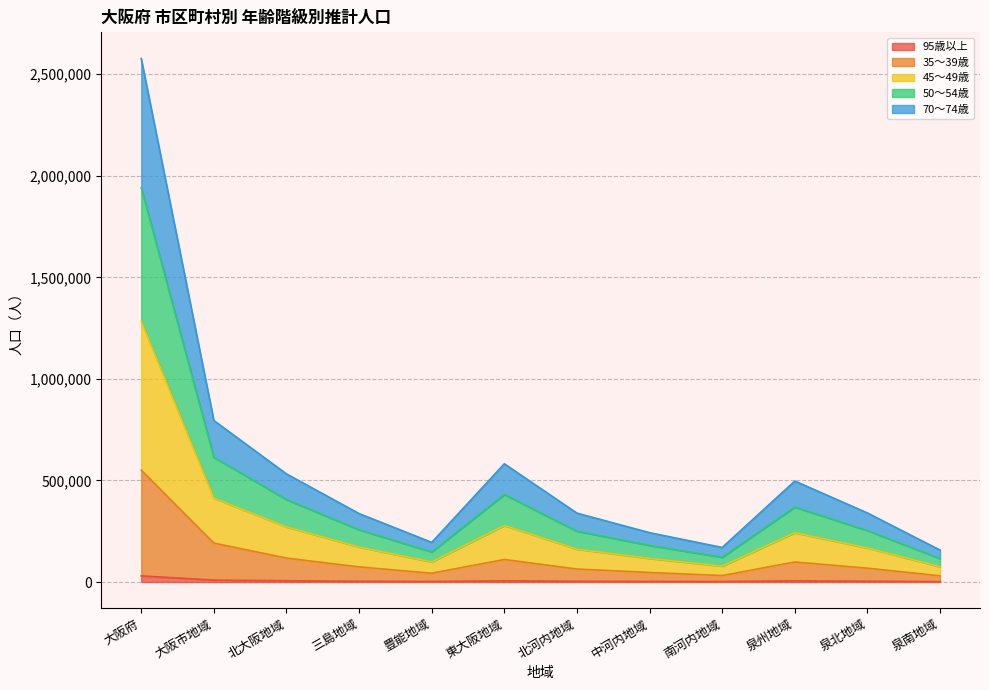

True or false: 総数 and 35～39歳 cross at least once.

False